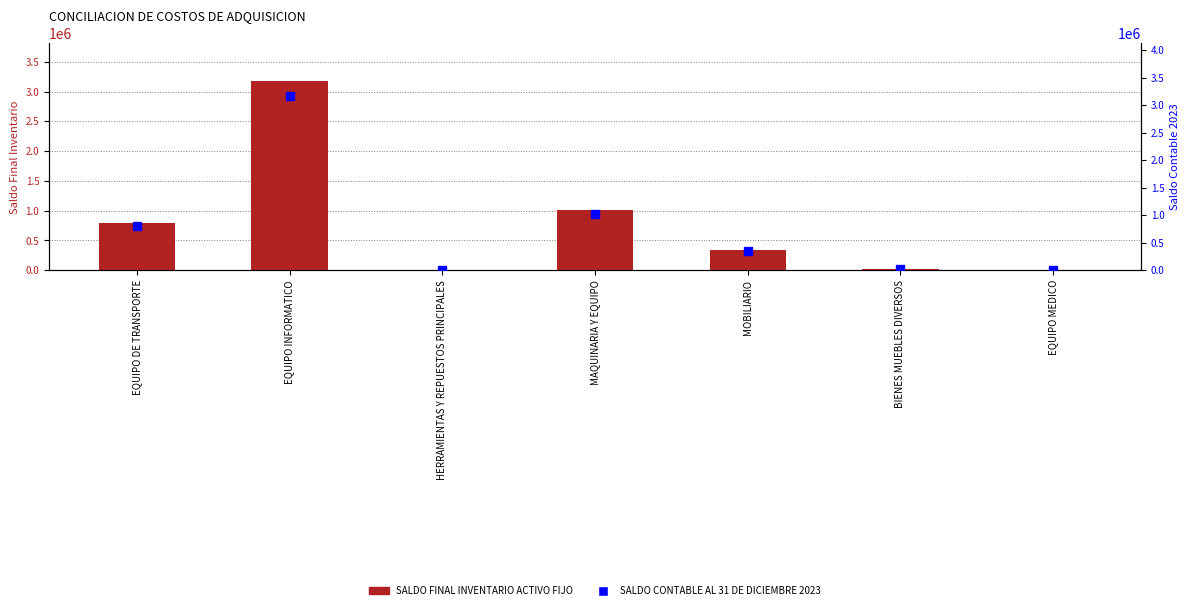

What is the value of the SALDO CONTABLE AL 31 DE DICIEMBRE 2023 bar at the 2nd from the left?

3173557.2